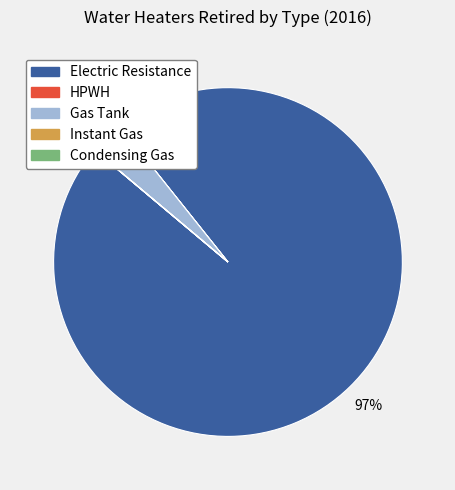

The Gas Tank slice represents 3% of the pie. True or false?

True